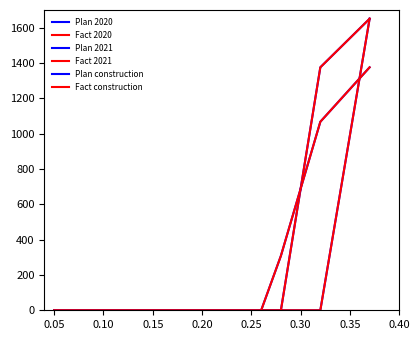

Which series has the largest total across all categories?

Plan 2021